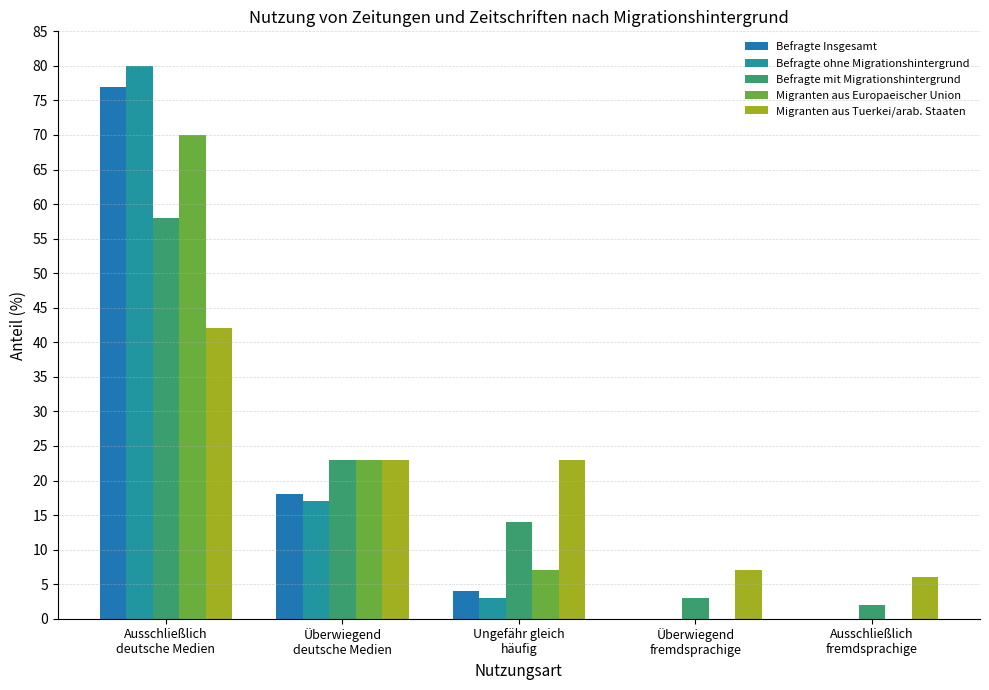

Which series changed the most between Überwiegend
deutsche Medien and Überwiegend
fremdsprachige?

Migranten aus Europaeischer Union